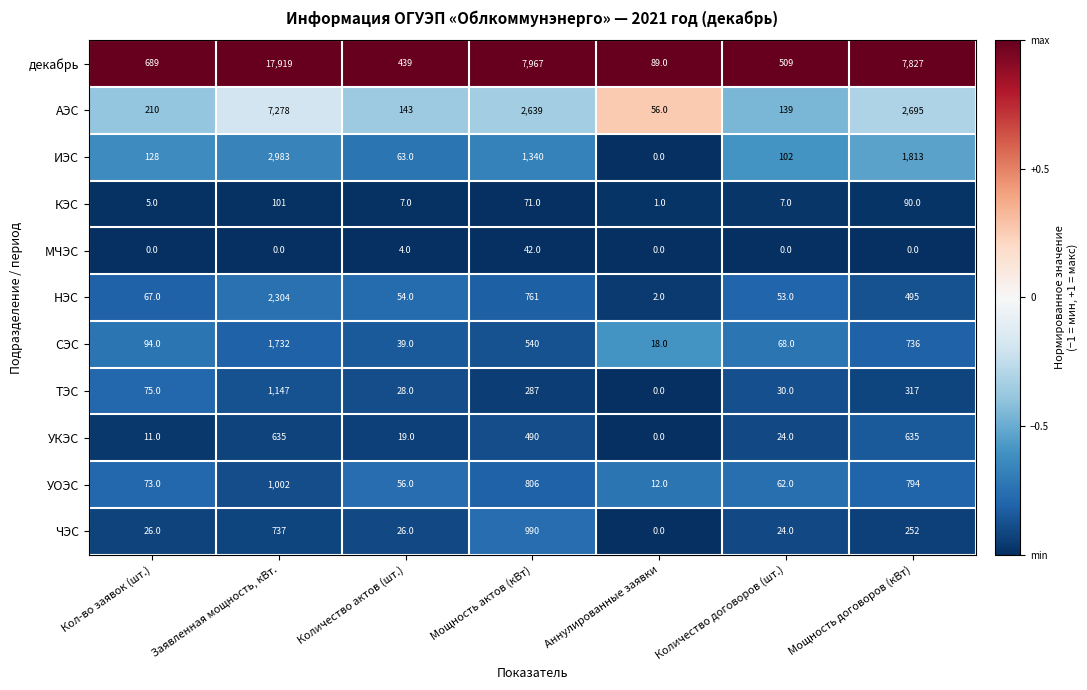

At which label does ЧЭС reach its minimum?

Аннулированные заявки